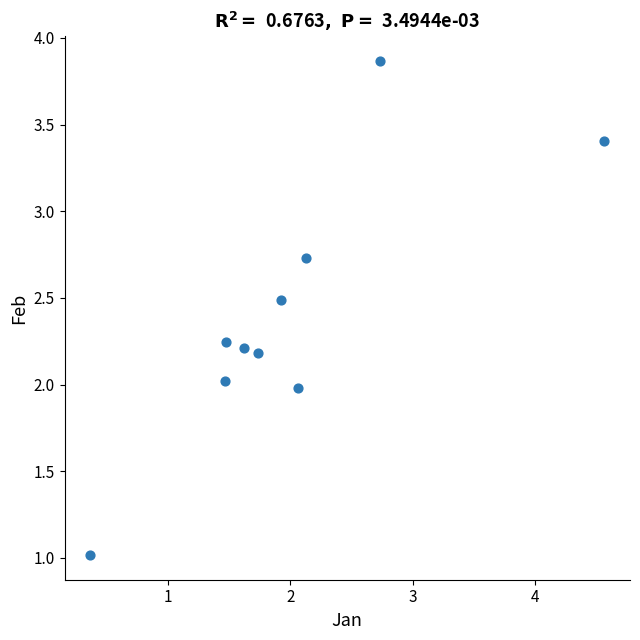

What is the range of X values (max minus min)?

4.2